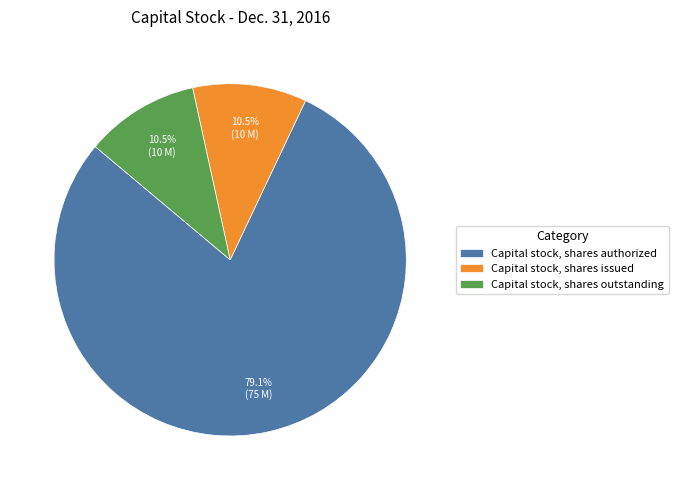

Which slice represents more than half of the pie?

Capital stock, shares authorized